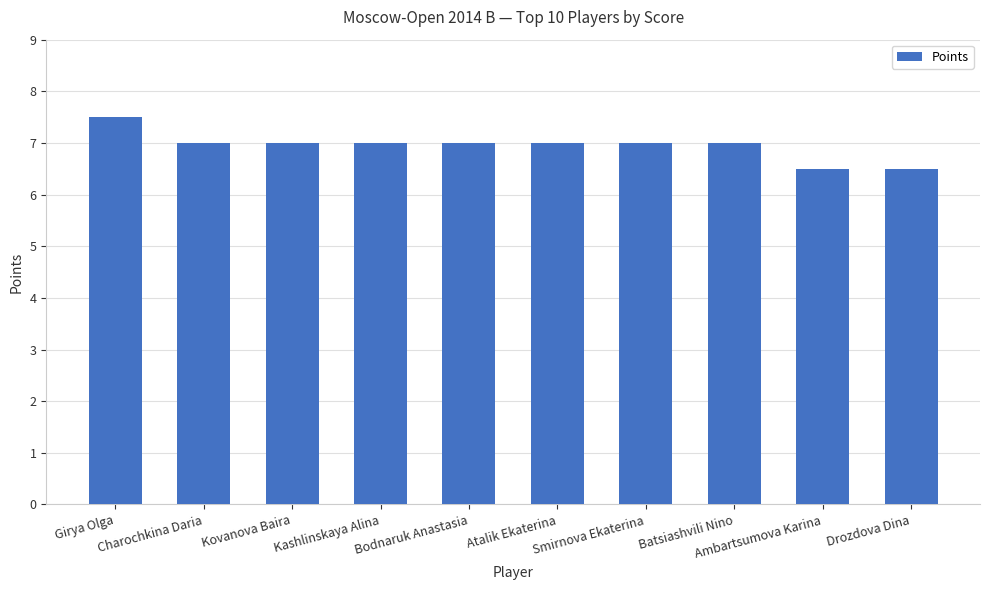

What is the maximum value shown in the chart?

7.5